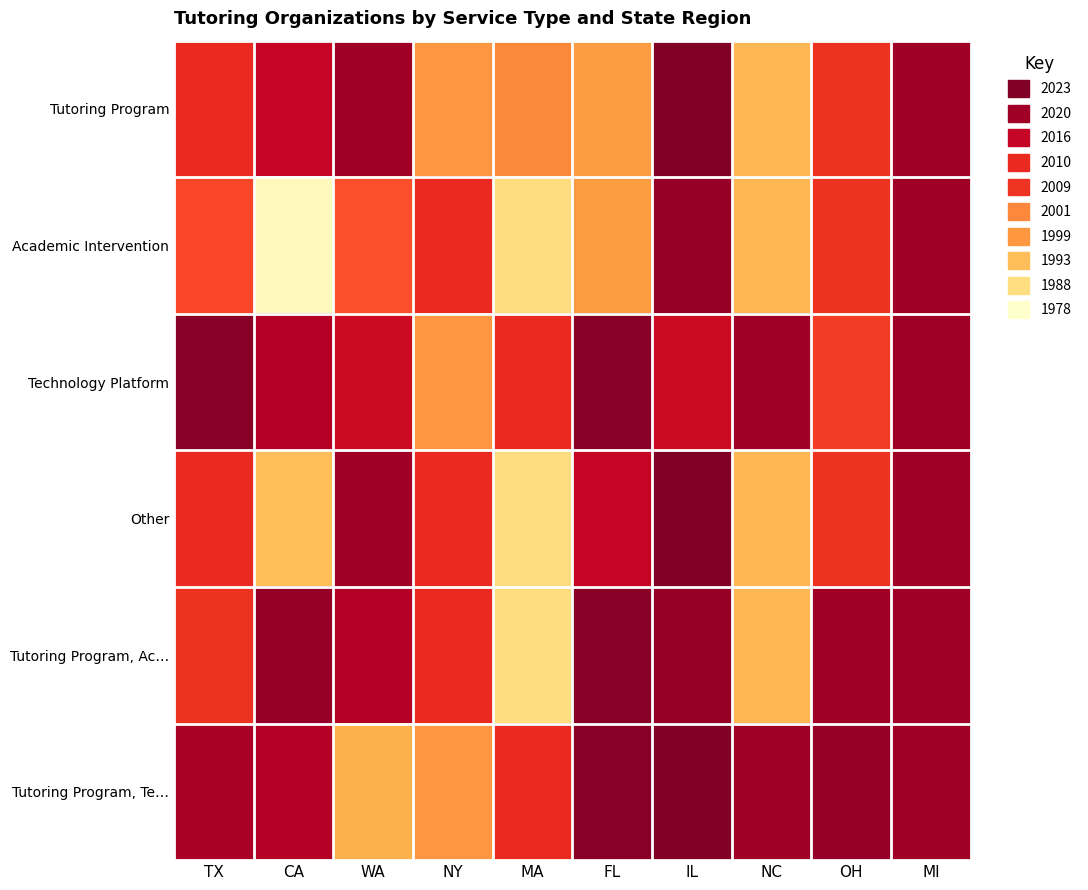

Reading left to right, what are all the values shown in this chart?

Tutoring Program: TX=2010	CA=2016	WA=2020	NY=1999	MA=2001	FL=1998	IL=2023	NC=1994	OH=2009	MI=2020
Academic Intervention: TX=2007	CA=1980	WA=2006	NY=2010	MA=1988	FL=1998	IL=2021	NC=1994	OH=2009	MI=2020
Technology Platform: TX=2022	CA=2018	WA=2015	NY=1999	MA=2010	FL=2022	IL=2015	NC=2020	OH=2008	MI=2020
Other: TX=2010	CA=1993	WA=2020	NY=2010	MA=1988	FL=2016	IL=2023	NC=1994	OH=2009	MI=2020
Tutoring Program, Ac…: TX=2009	CA=2021	WA=2018	NY=2010	MA=1988	FL=2022	IL=2021	NC=1994	OH=2020	MI=2020
Tutoring Program, Te…: TX=2019	CA=2018	WA=1995	NY=1999	MA=2010	FL=2022	IL=2023	NC=2020	OH=2021	MI=2020